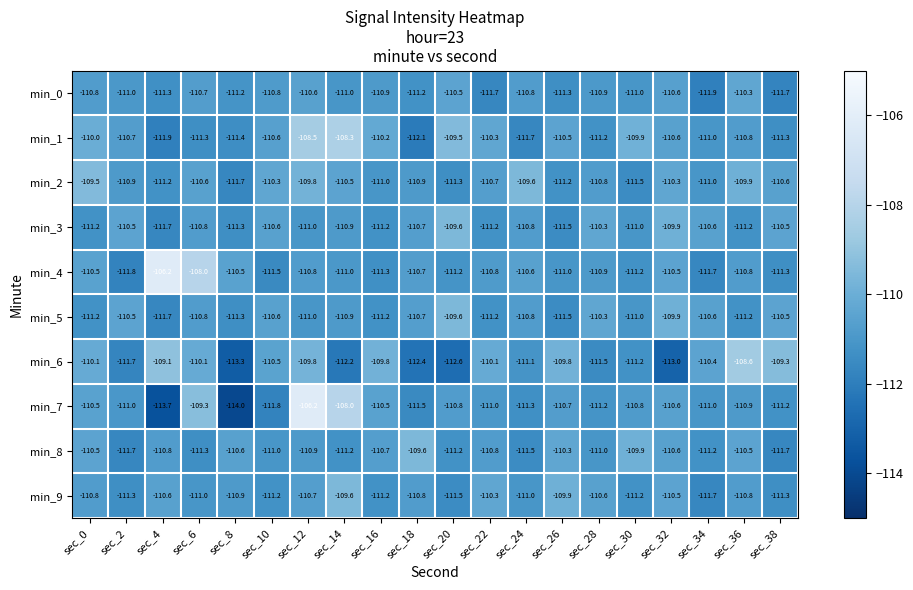

Between sec_14 and sec_18, which series saw the biggest shift?

min_1